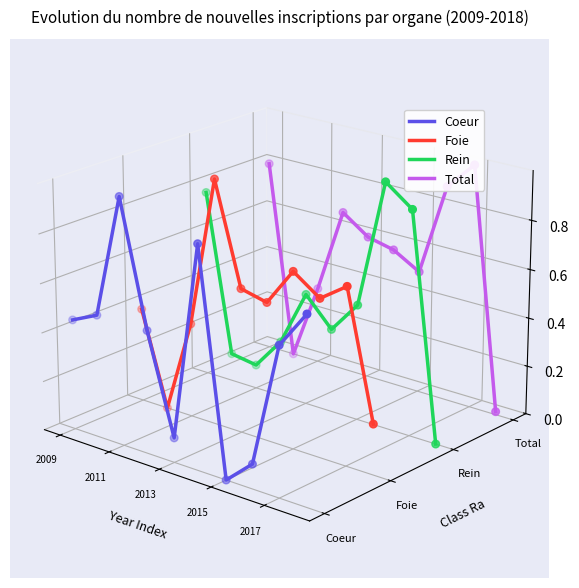

Which series has the widest spread of Y values?

Coeur